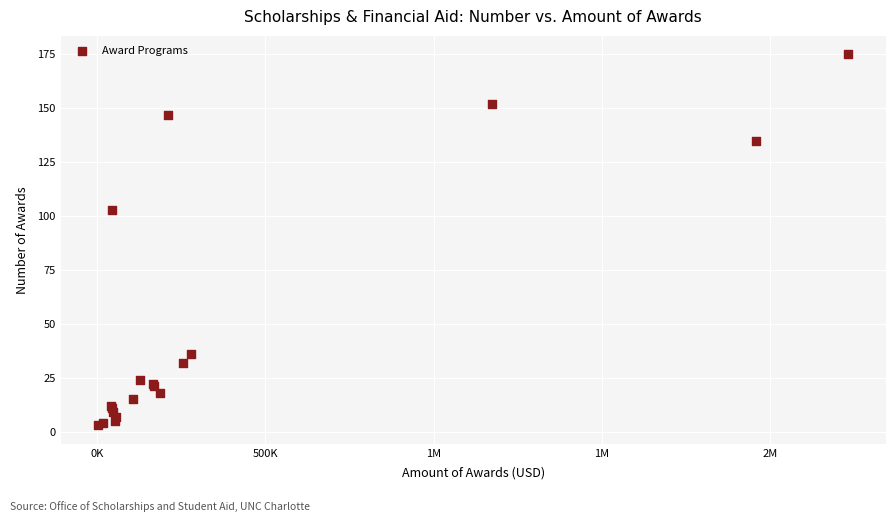

What Y value in the scatter plot is closest to 89?

103